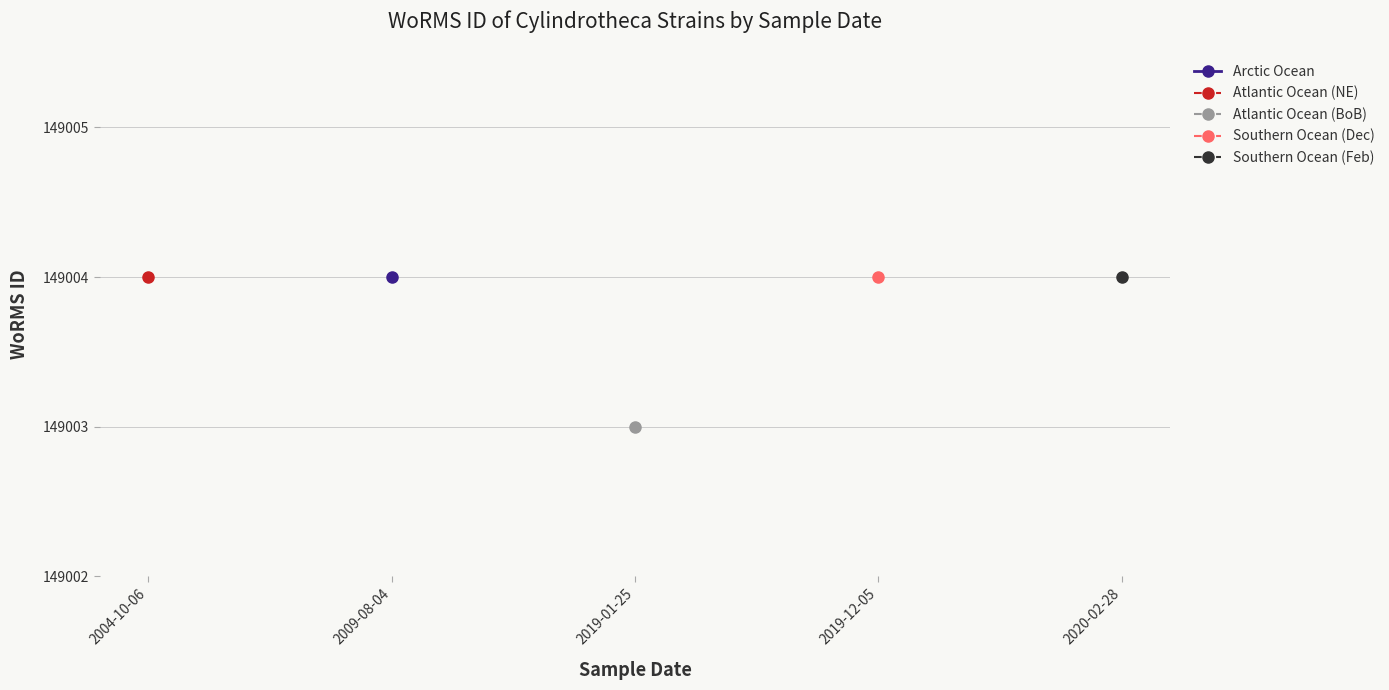

List the labels in order of Atlantic Ocean (NE) value, smallest first.

2004-10-06, 2009-08-04, 2019-01-25, 2019-12-05, 2020-02-28